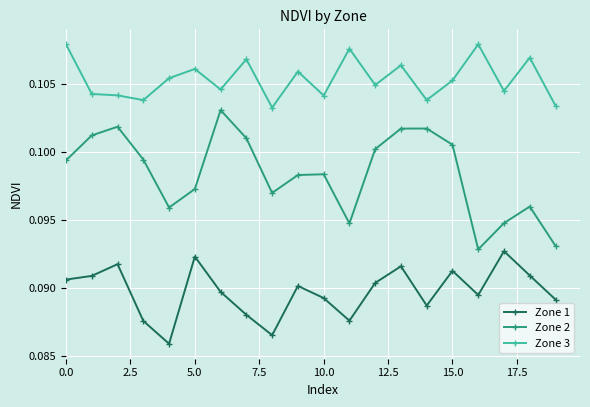

True or false: Zone 2 and Zone 1 cross at least once.

False